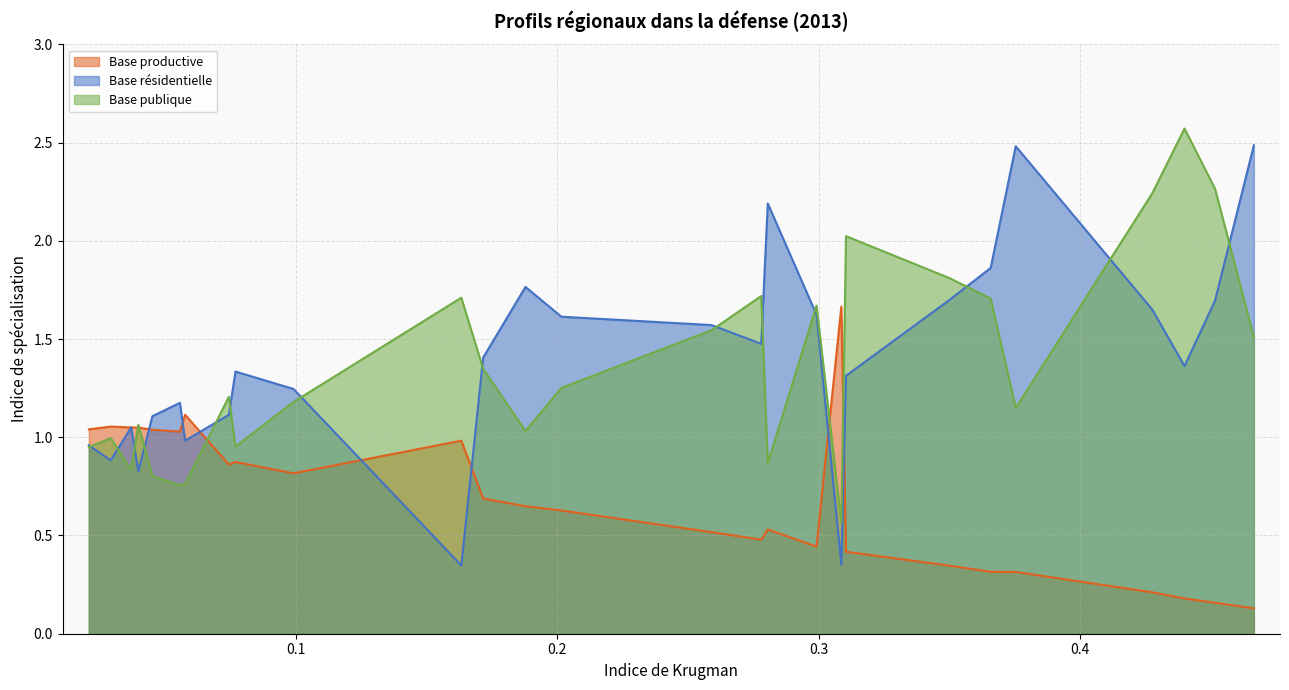

What is the highest value of the Base productive series?

1.7